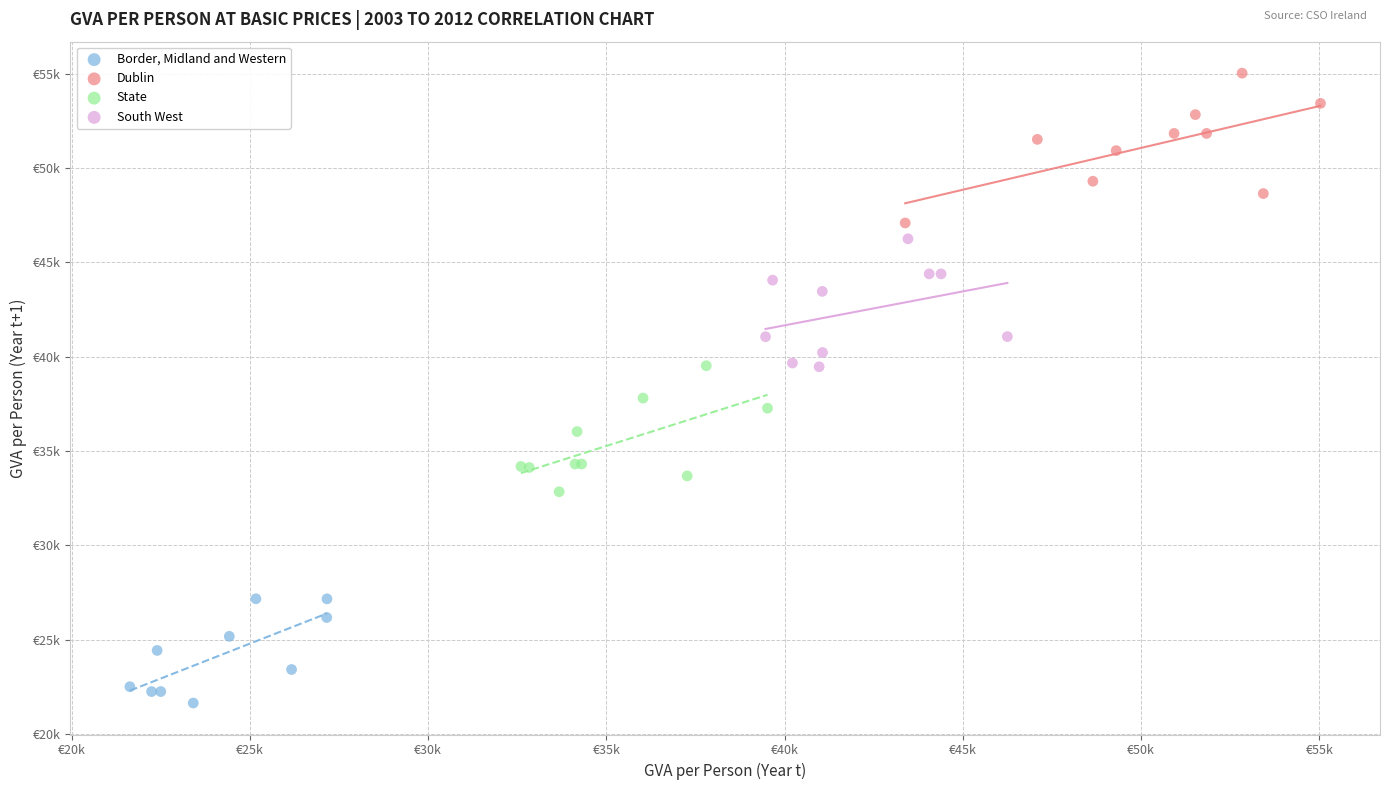

What are all the series names shown in the legend?

Border, Midland and Western, Dublin, State, South West